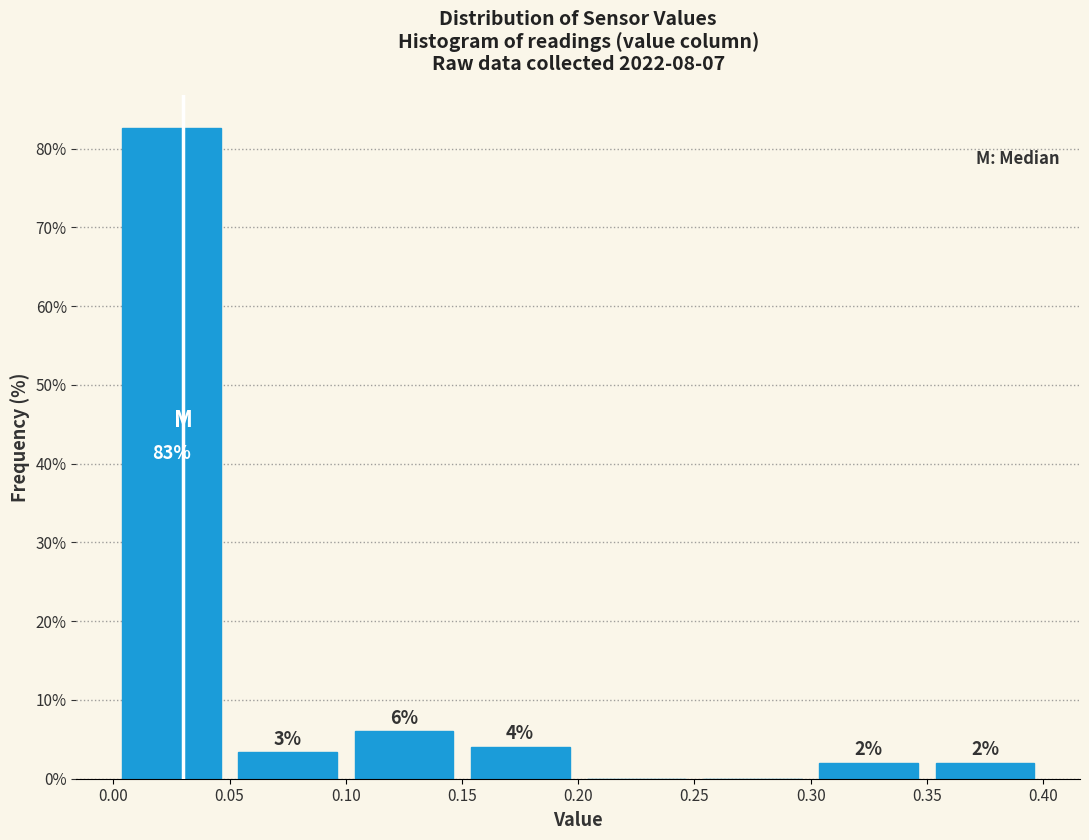

Which range on the x-axis has the tallest bar?

0.00 to 0.05